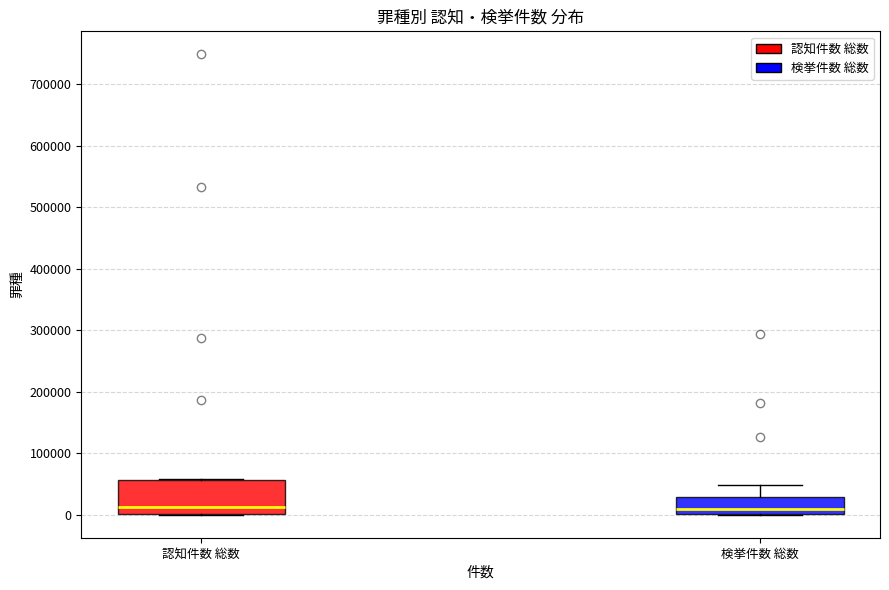

Which box is the tallest, from its lower edge to its upper edge?

認知件数 総数